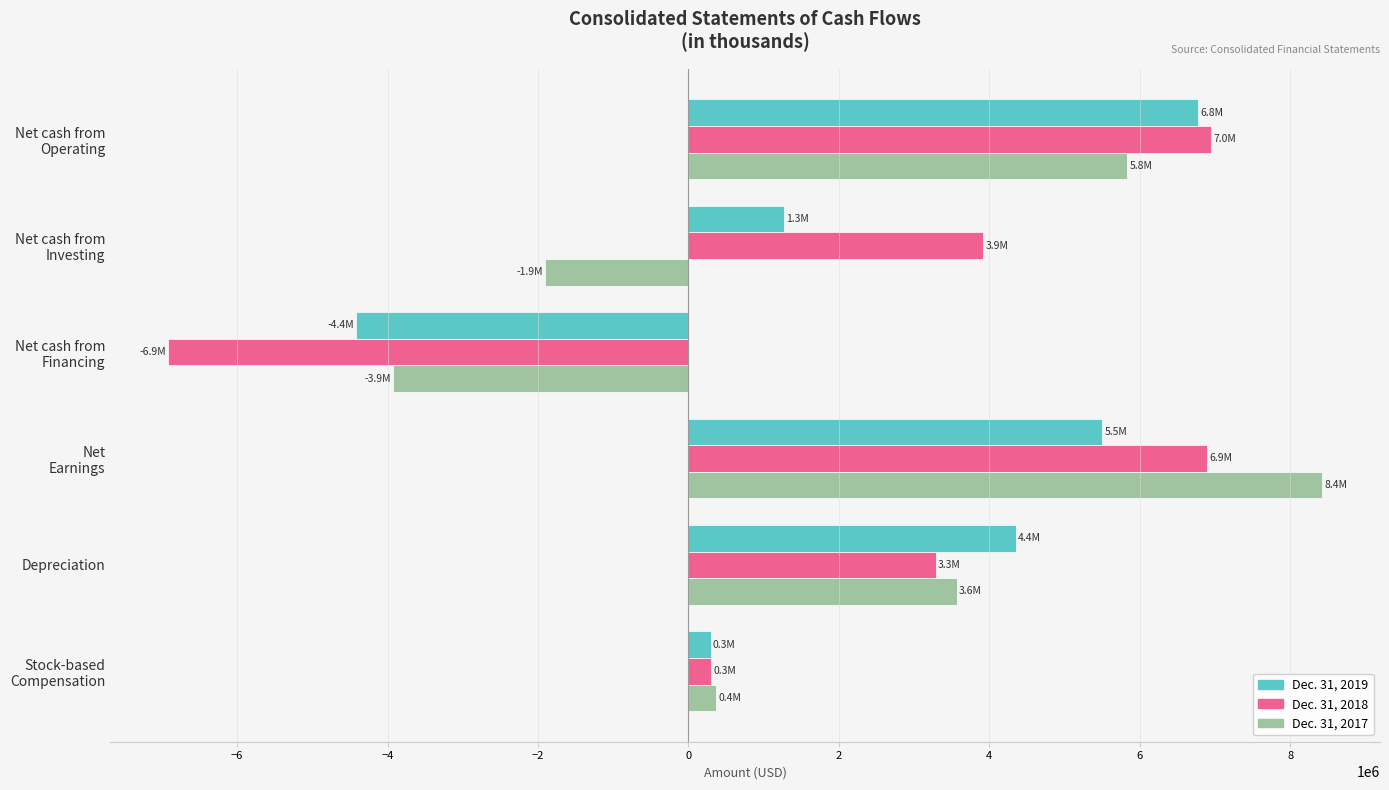

What are all the series names shown in the legend?

Dec. 31, 2019, Dec. 31, 2018, Dec. 31, 2017